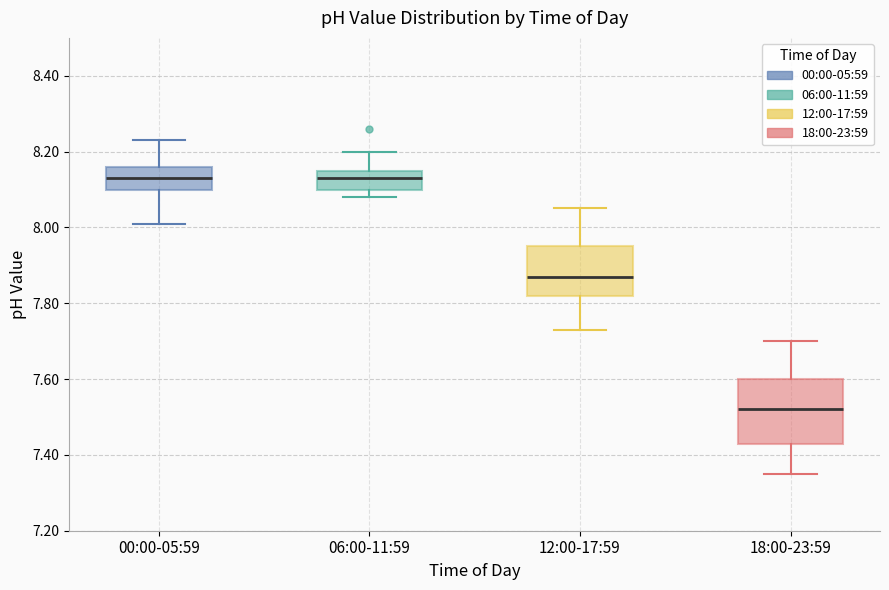

Reading left to right, read every box against the y-axis: the position of its median line, the range the box covers, and the ends of its whiskers. The values are not printed on the chart, so give them approximately, as read against the axis.

00:00-05:59: median 8.14, box 8.10 to 8.16, whiskers 8.02 to 8.24
06:00-11:59: median 8.14, box 8.10 to 8.16, whiskers 8.08 to 8.20
12:00-17:59: median 7.88, box 7.82 to 7.96, whiskers 7.74 to 8.06
18:00-23:59: median 7.52, box 7.44 to 7.60, whiskers 7.36 to 7.70